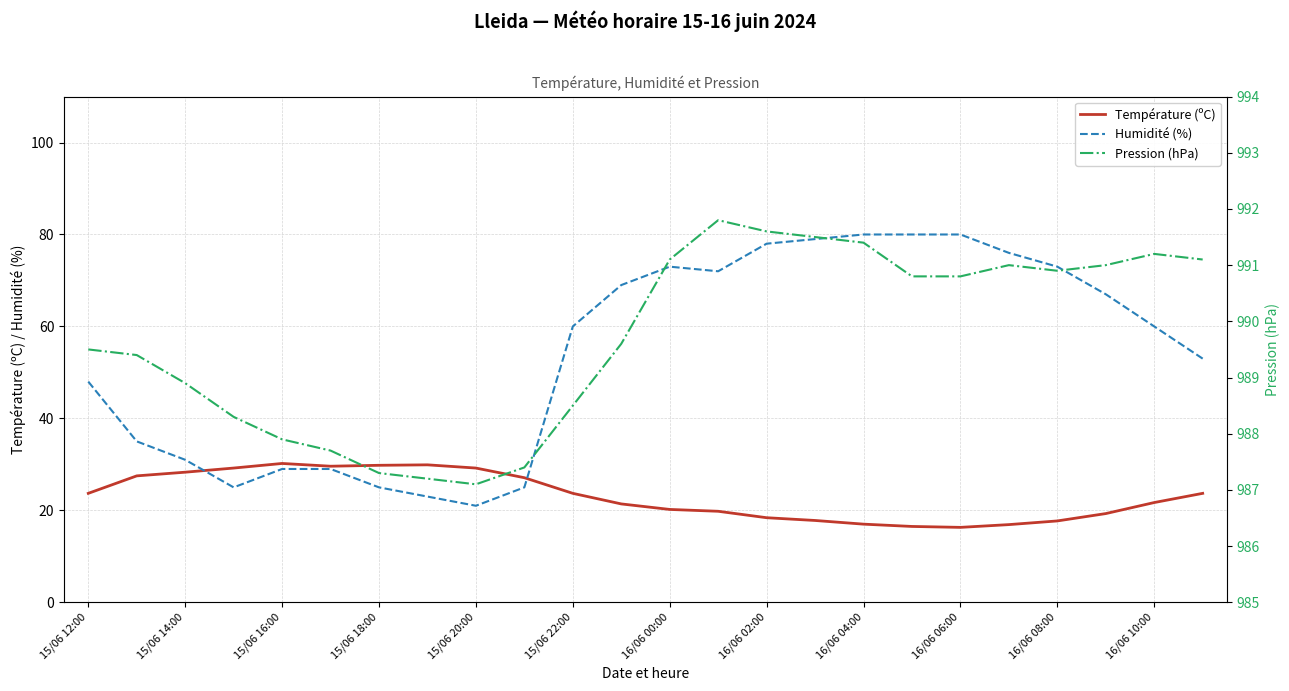

How many data points in Température (ºC) are less than 23?

12